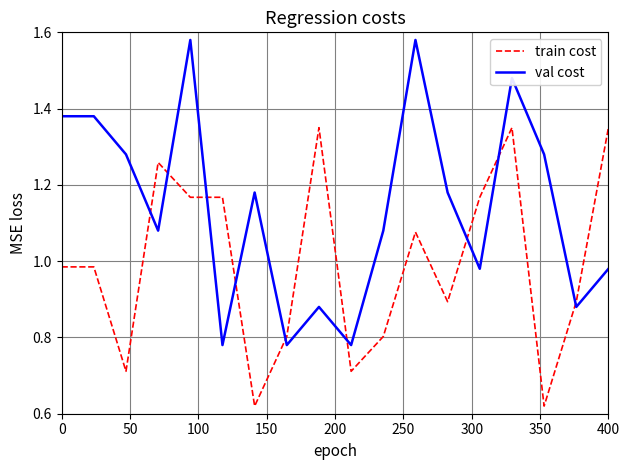

How many lines are shown in the chart?

2